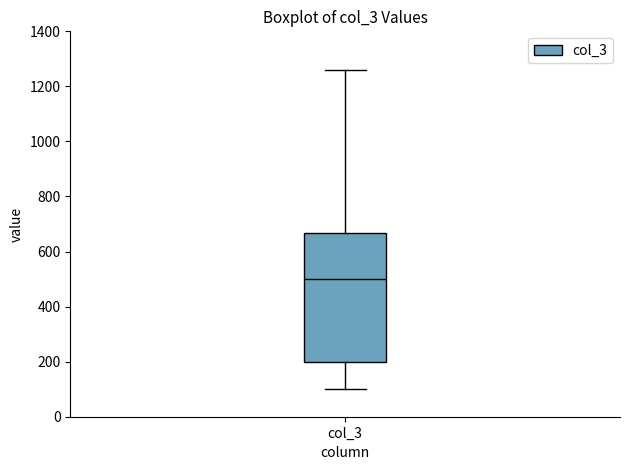

Where is the lower edge of the box for col_3 on the y-axis? The values are not printed on the chart, so give them approximately, as read against the axis.

200